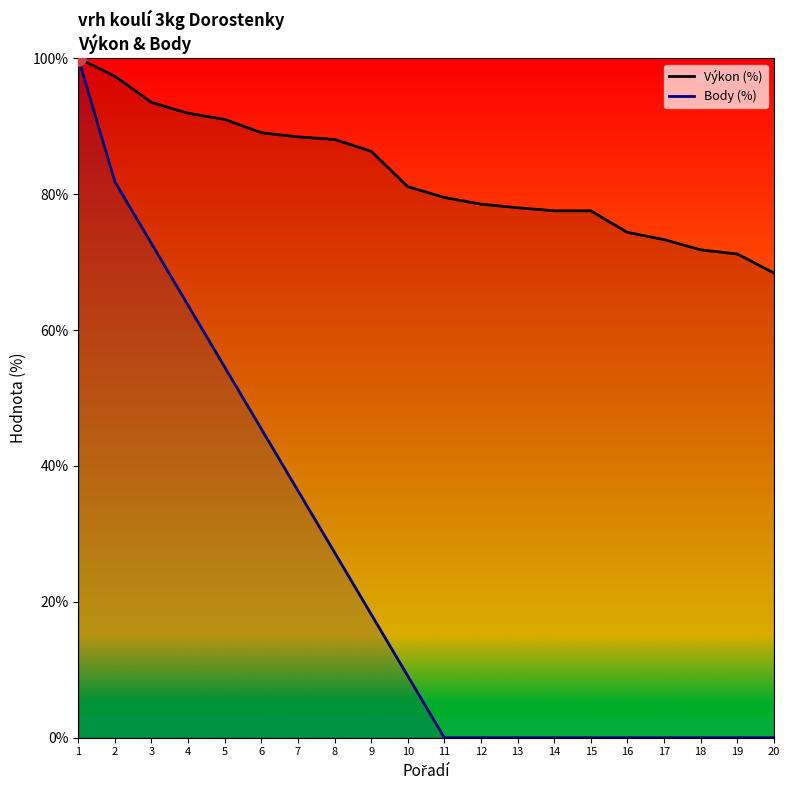

At how many categories does at least one series exceed 6?

20